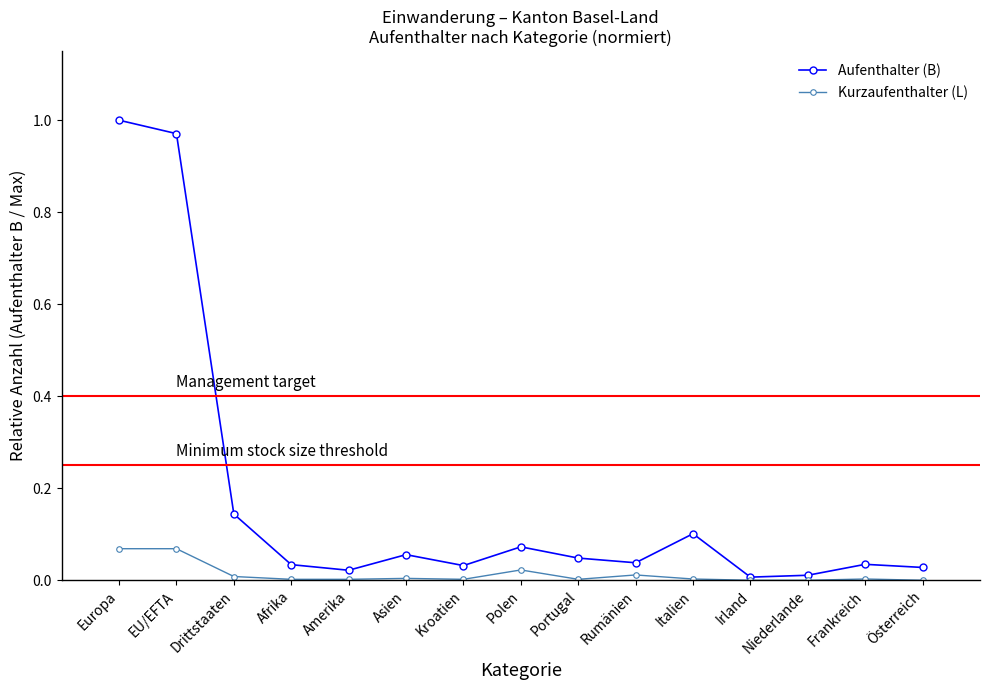

Rank the series at Kroatien from highest to lowest value.

Aufenthalter (B), Kurzaufenthalter (L)